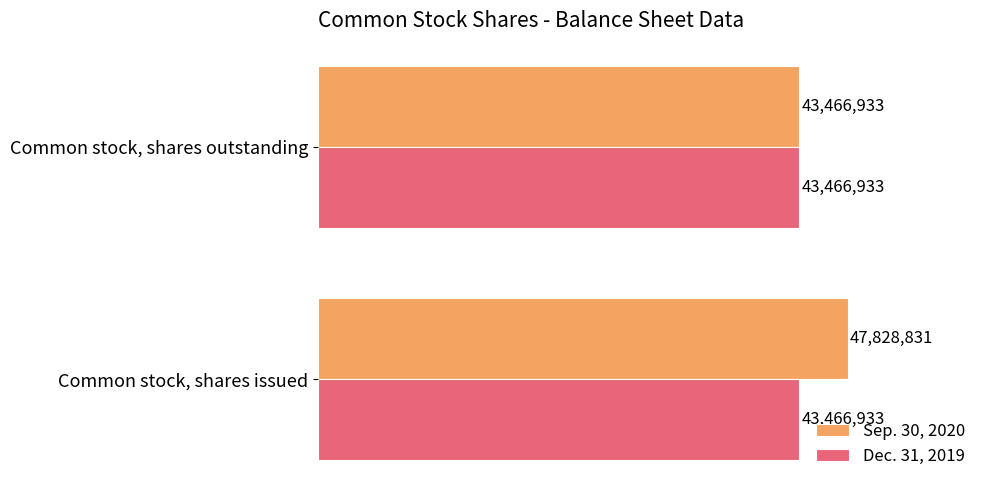

What are all the series names shown in the legend?

Sep. 30, 2020, Dec. 31, 2019